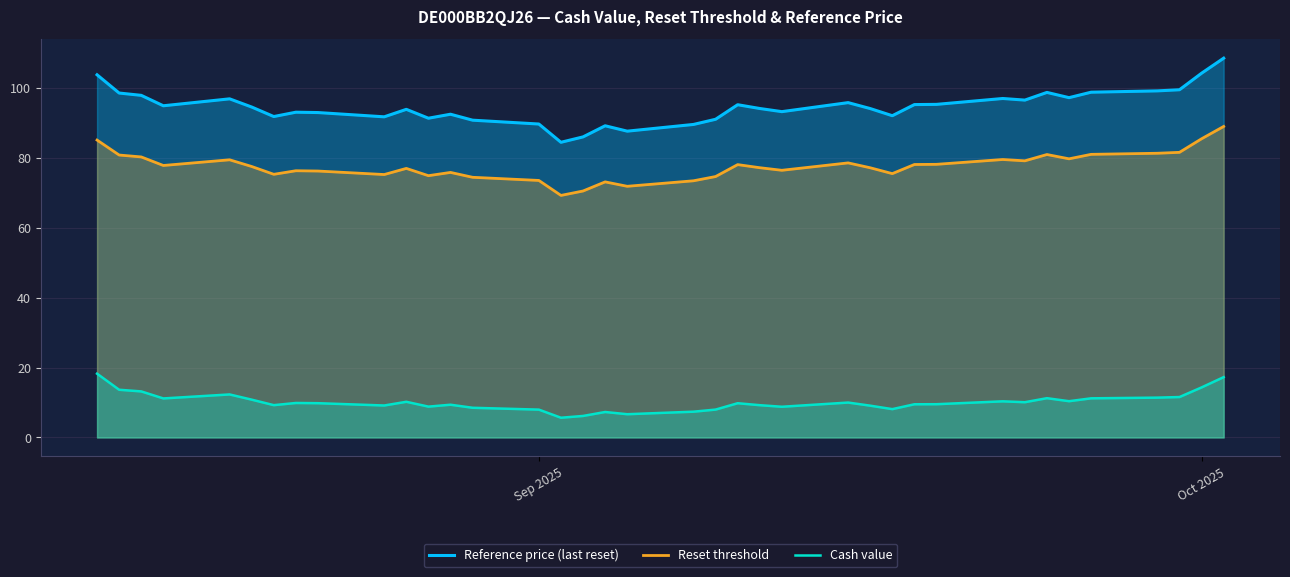

What is the lowest value of the Reset threshold series?

69.2